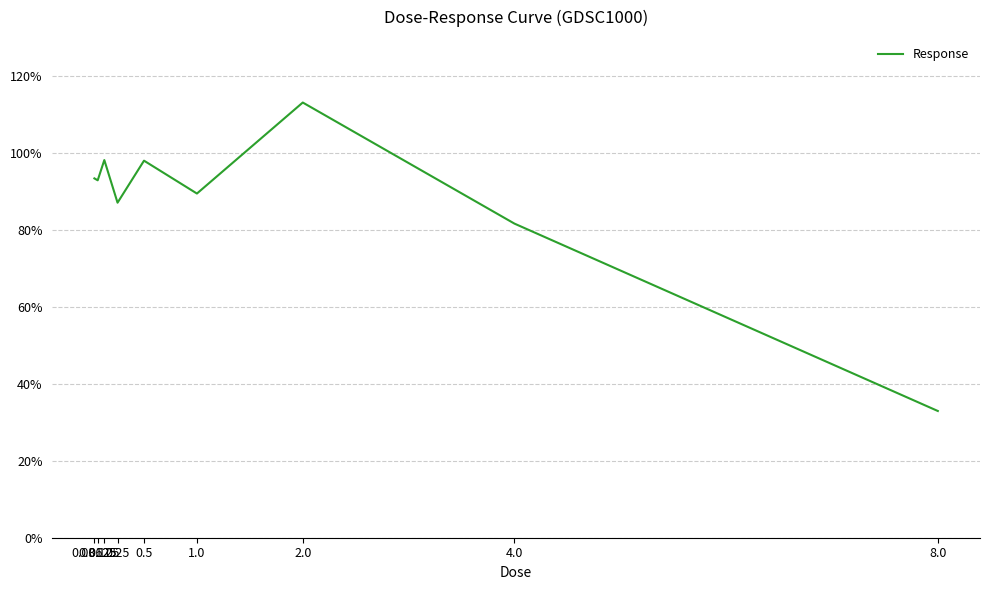

The value at 0.5 is 97.9. True or false?

True